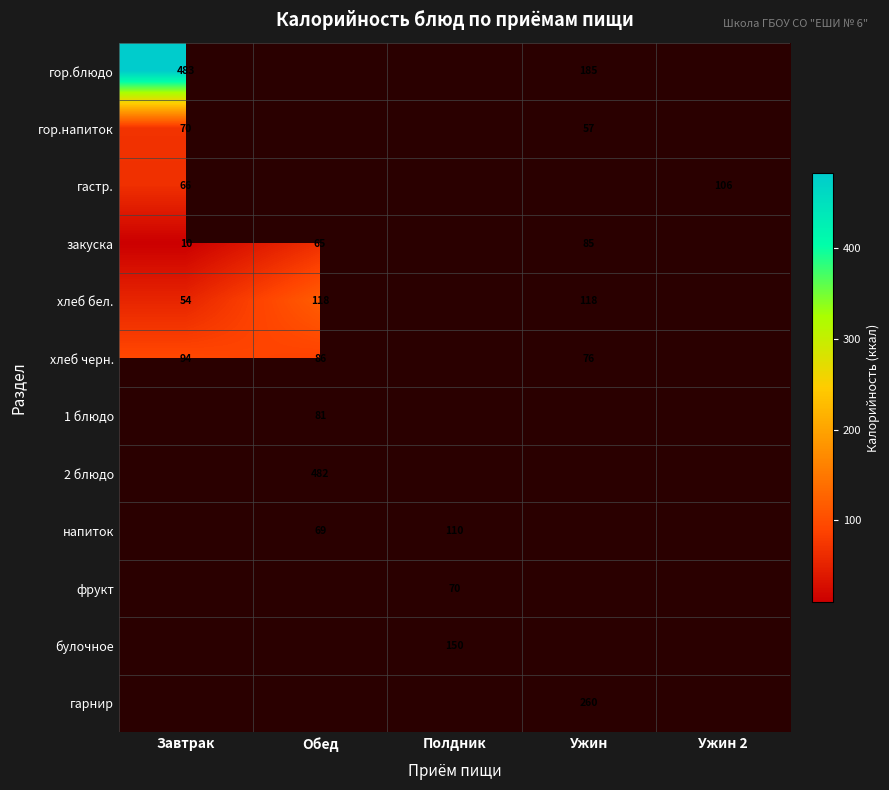

Which category has the highest value in the гастр. series?

Ужин 2